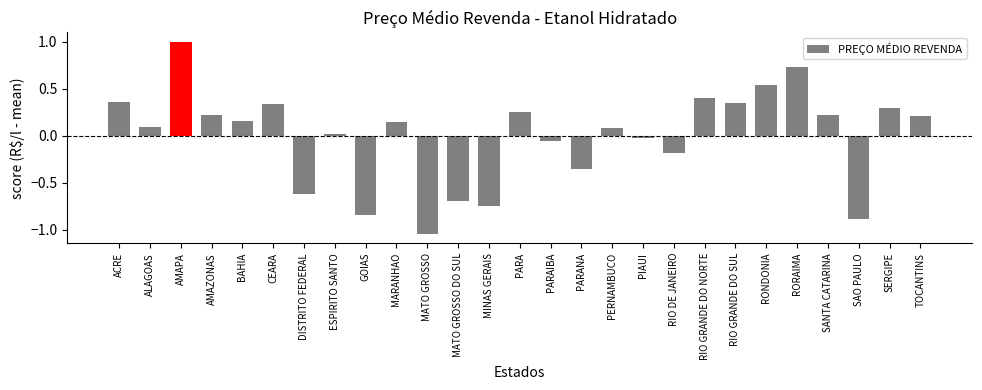

At which category does the chart reach its peak across all series?

AMAPA